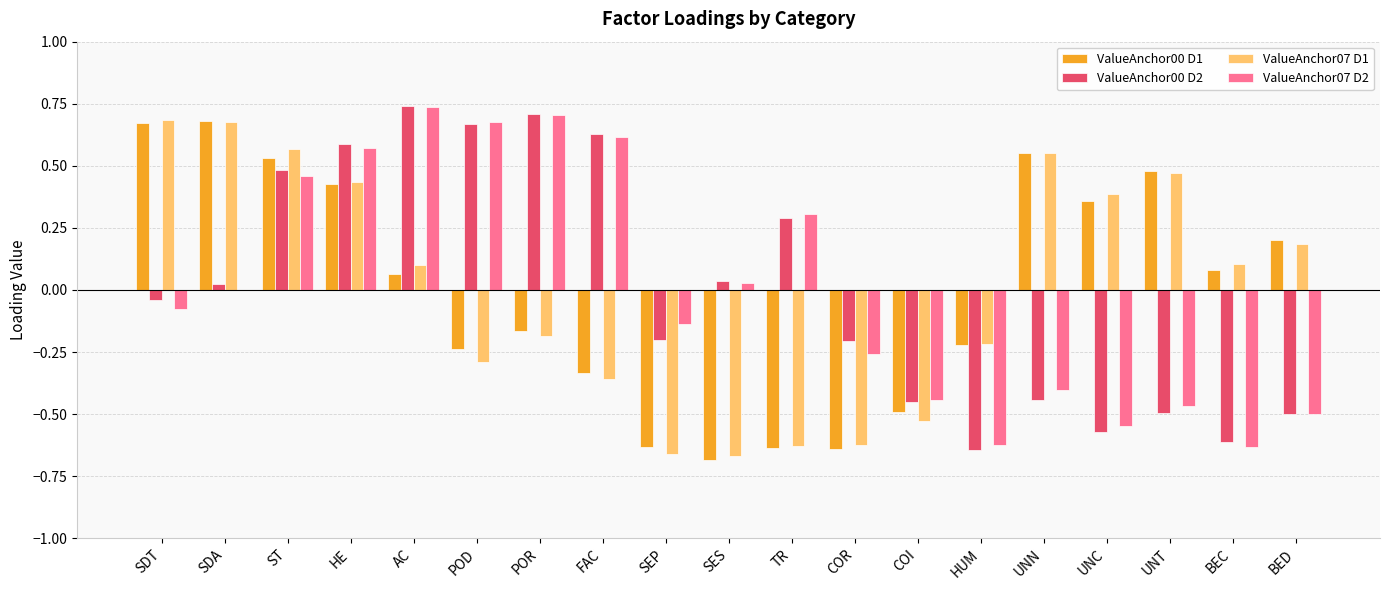

The value of ValueAnchor00 D2 at SEP is -0.3. True or false?

False